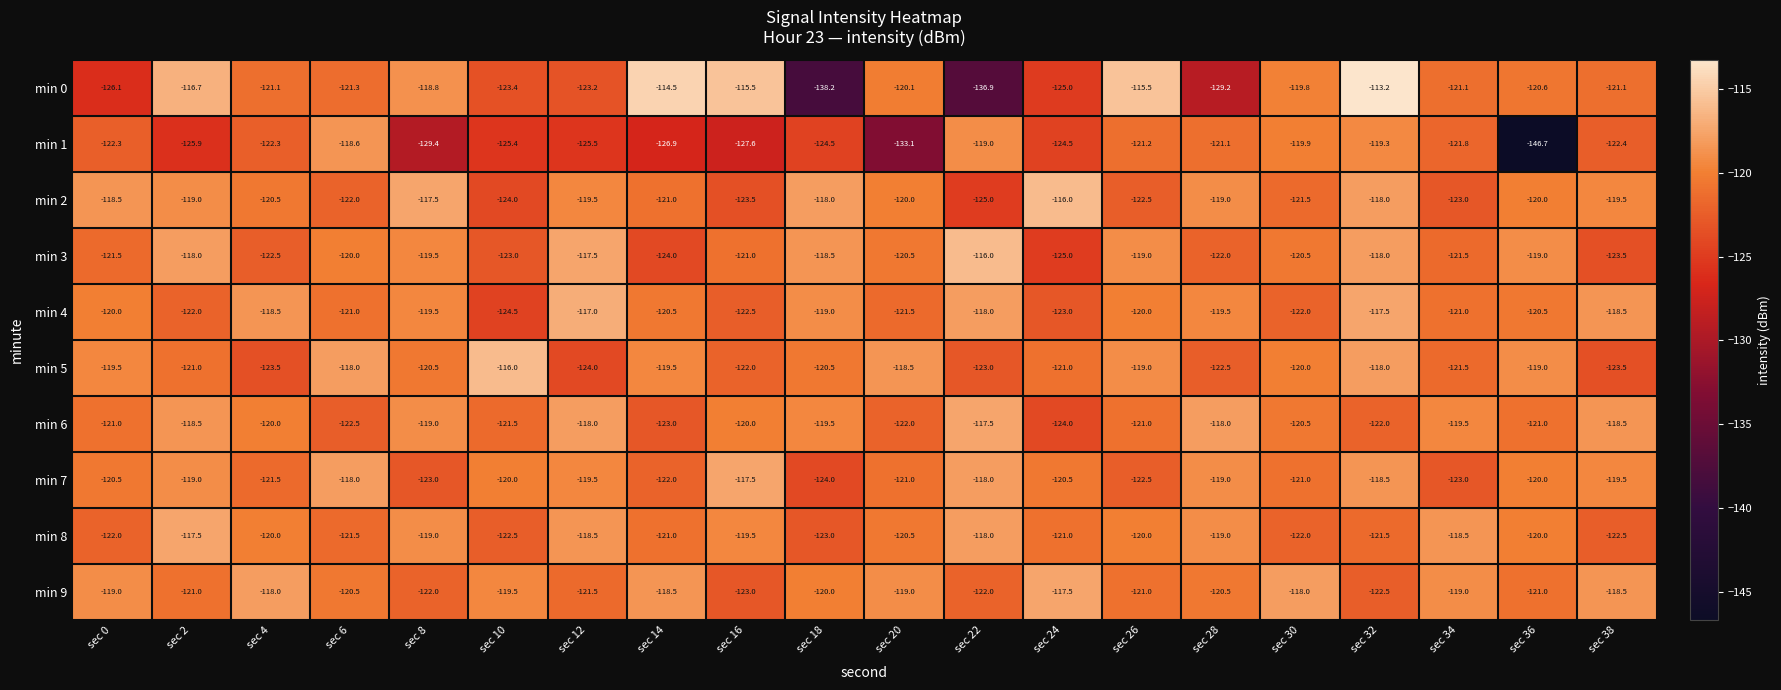

How many data points does each series have?

20